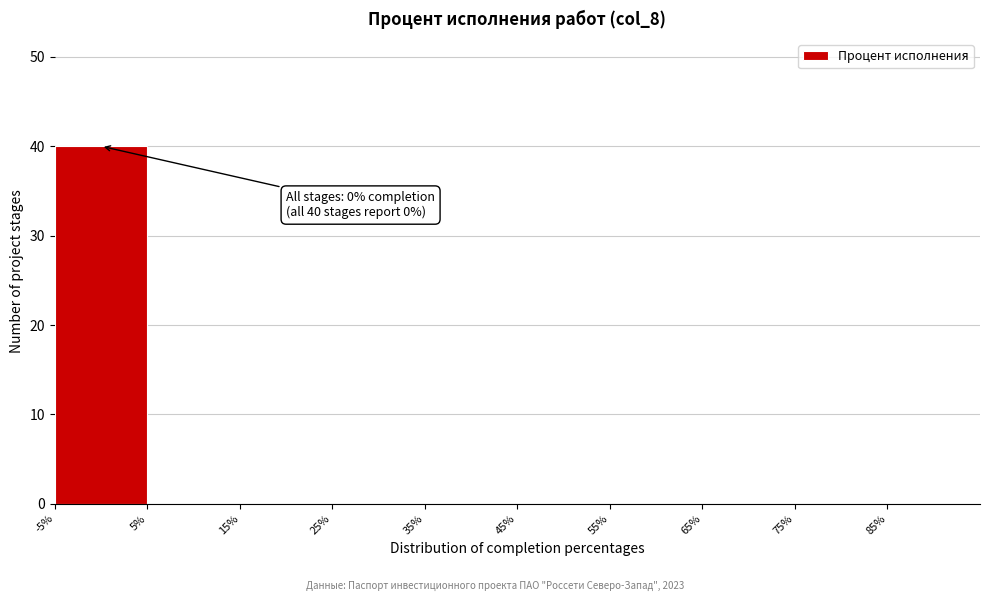

Over which range of the x-axis is the bar tallest?

-5 to 5